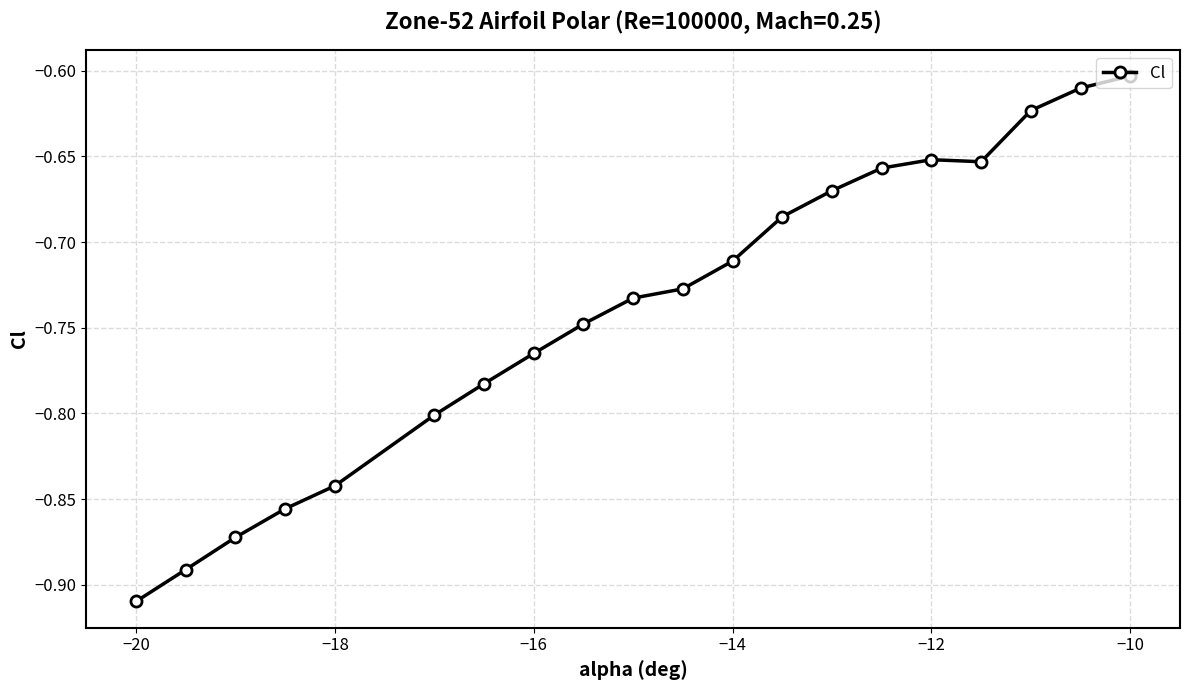

Count the number of data series in this chart.

1